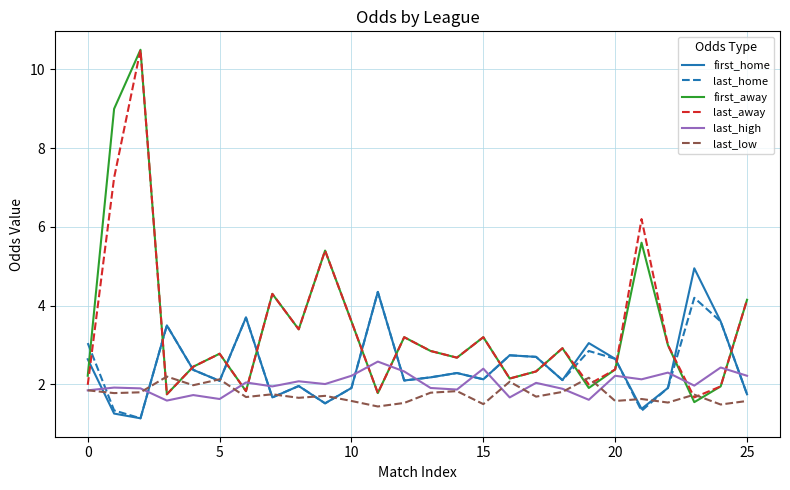

Which series has the largest range (max minus min)?

first_away